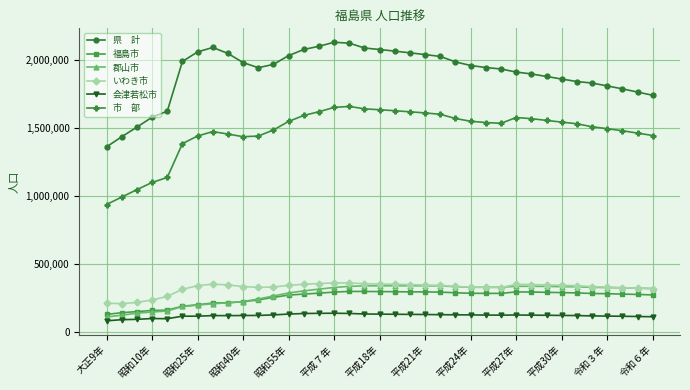

What is the maximum value shown in the chart?

2133592